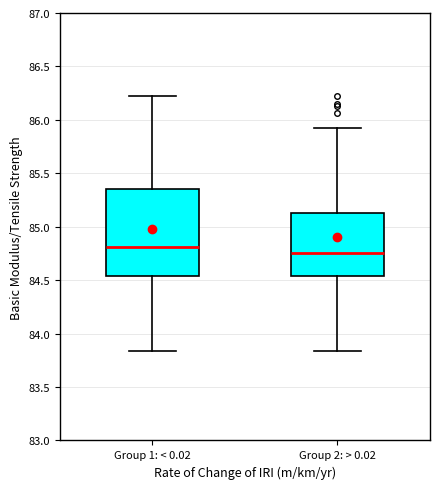

Comparing the boxes themselves (not the whiskers), which one is the tallest?

Group 1: < 0.02